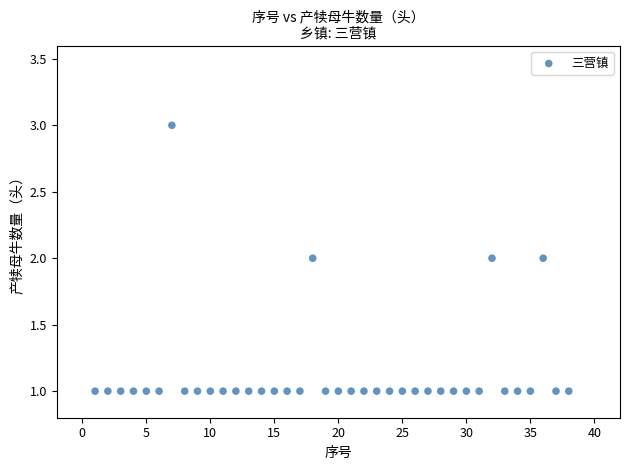

What is the range of X values (max minus min)?

37